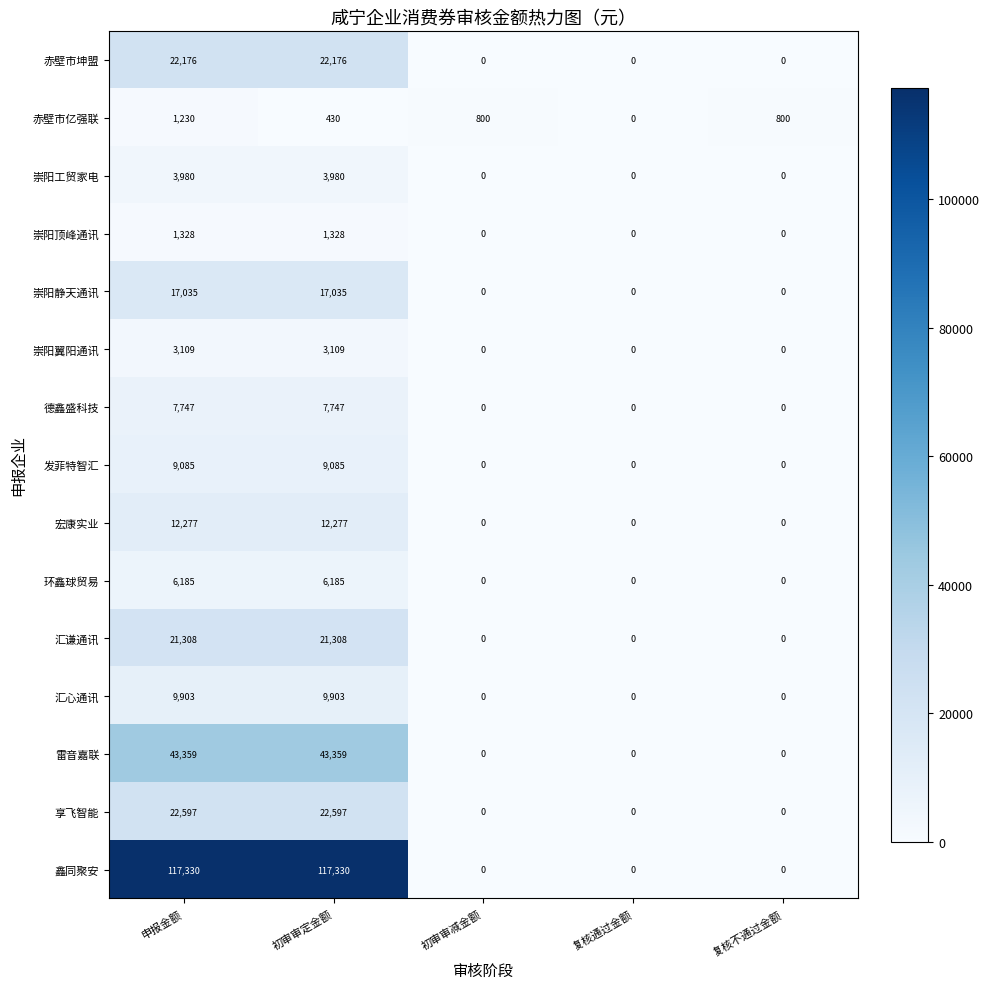

What is the difference between the highest and lowest values at 初审审定金额?

116900